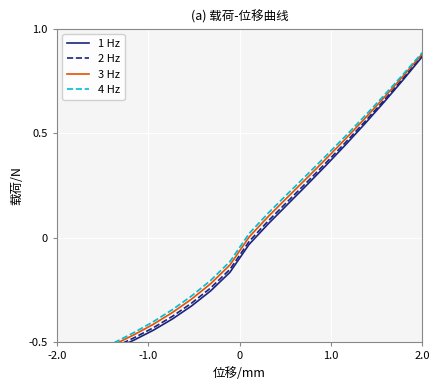

Is the value of 4 Hz at 7 greater than the value of 1 Hz at 7?

Yes